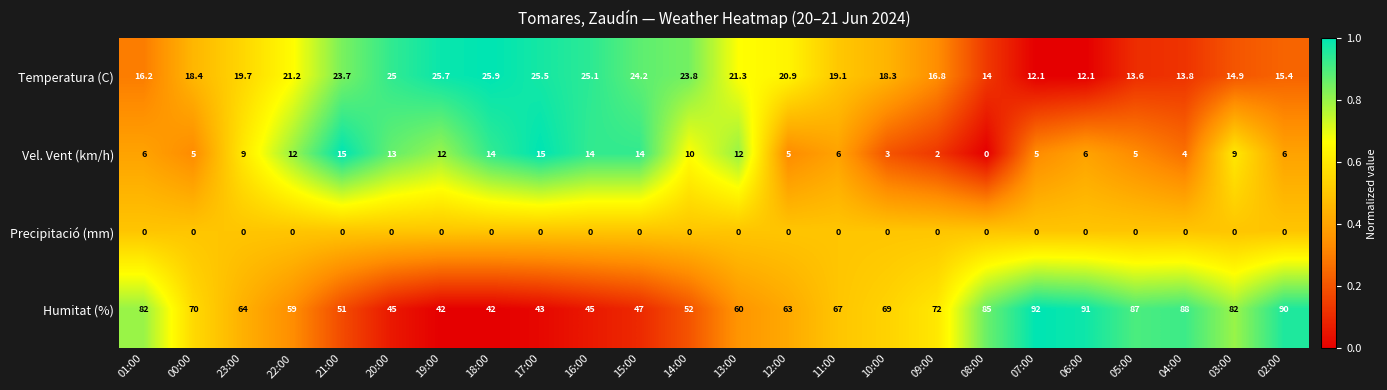

Rank the series by their maximum value, from highest to lowest.

Humitat (%), Temperatura (C), Vel. Vent (km/h), Precipitació (mm)